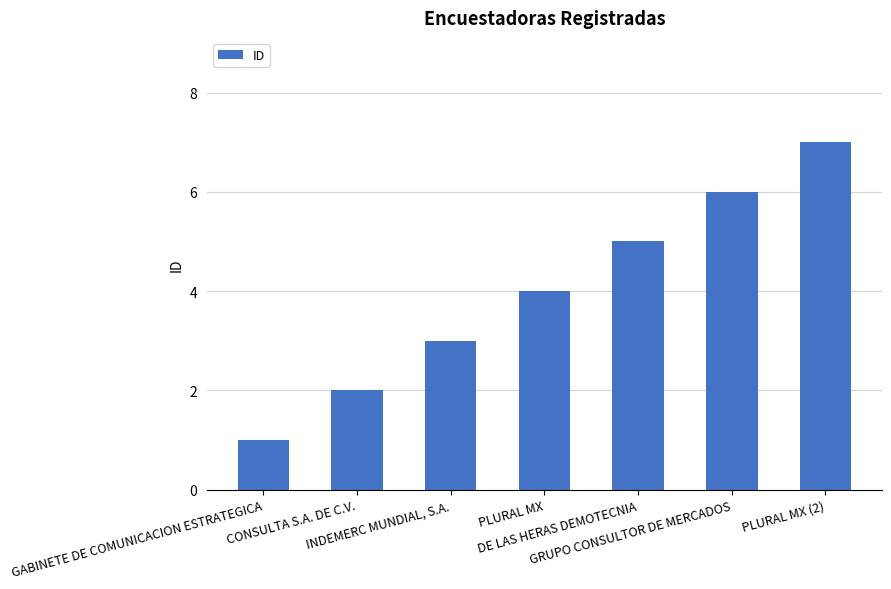

What value does the data have at GRUPO CONSULTOR DE MERCADOS?

6